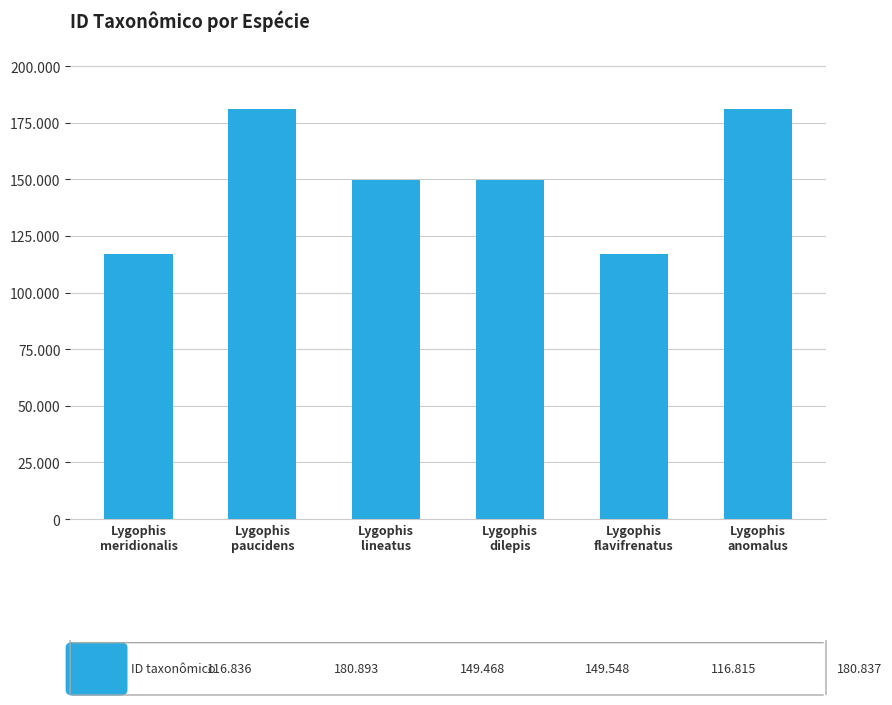

Approximately how many times larger is the value at Lygophis
lineatus compared to Lygophis
flavifrenatus?

1.3